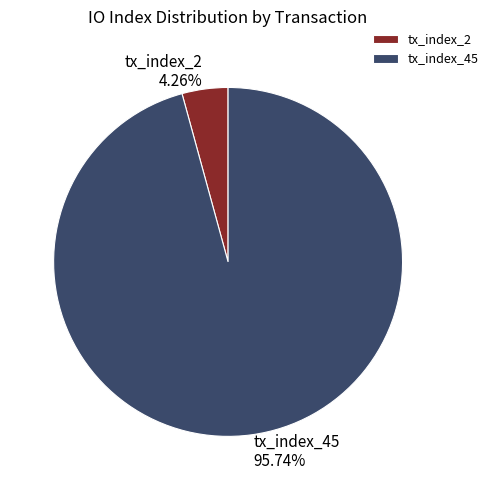

To the nearest percent, what portion does tx_index_2 represent?

4%